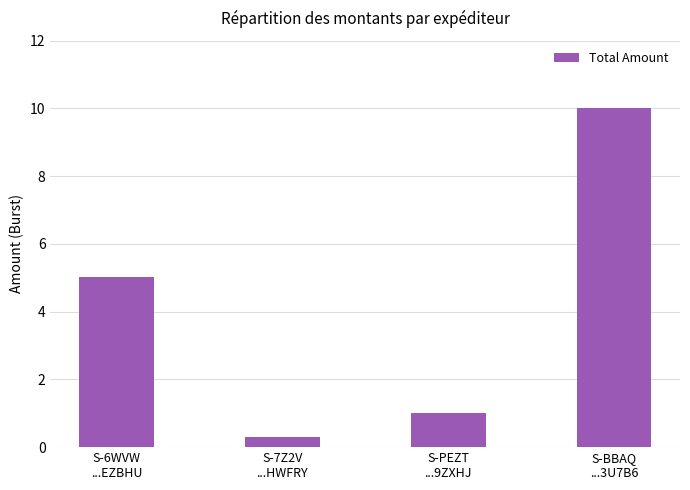

Rank the categories by value from lowest to highest.

S-7Z2V
...HWFRY, S-PEZT
...9ZXHJ, S-6WVW
...EZBHU, S-BBAQ
...3U7B6